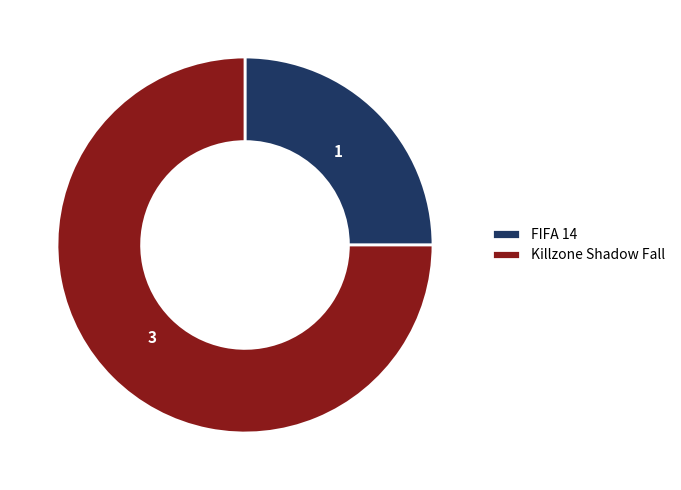

Which category has the smallest portion of the pie?

FIFA 14